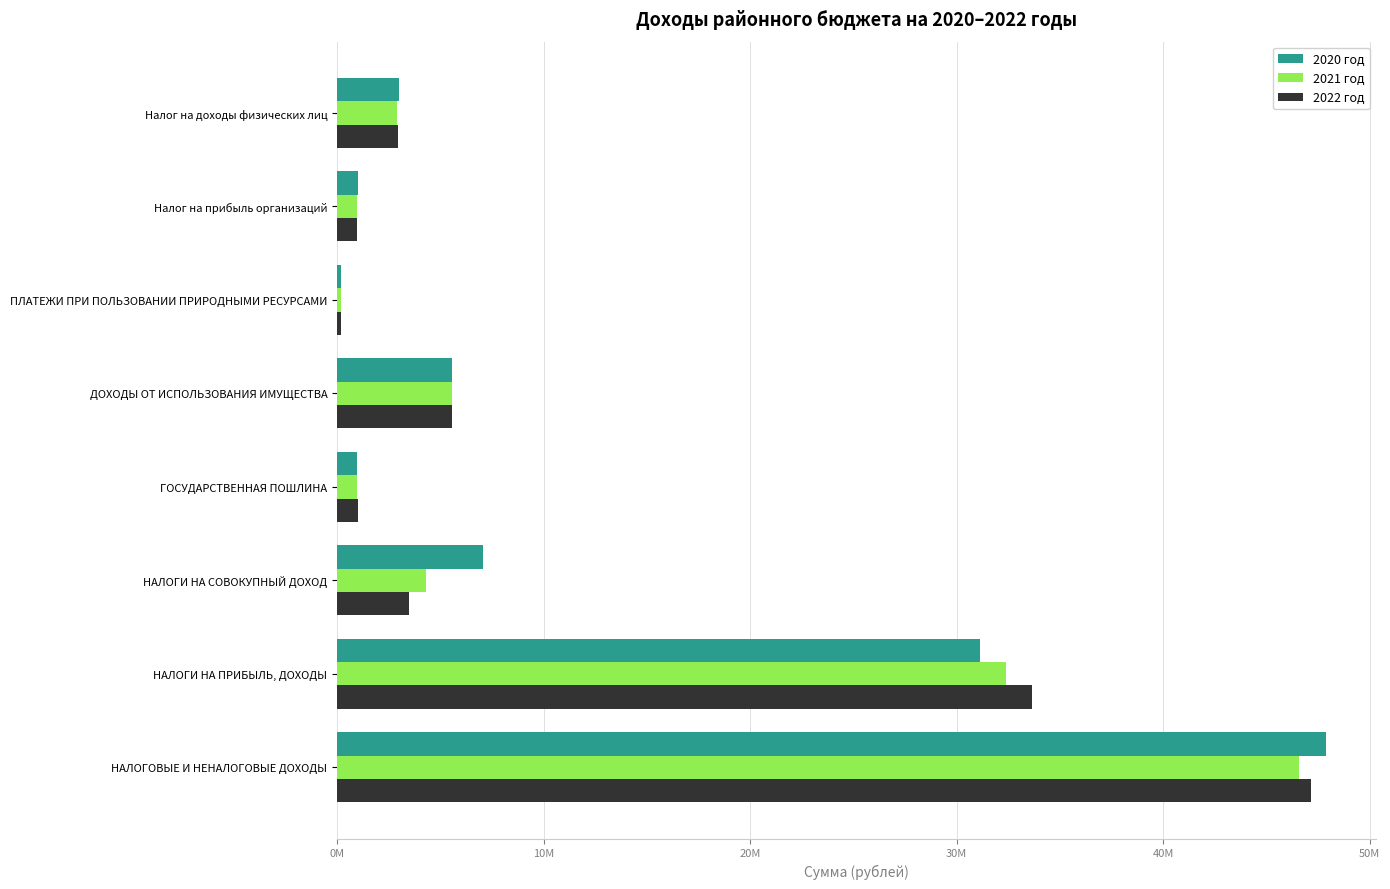

What are all the series names shown in the legend?

2020 год, 2021 год, 2022 год